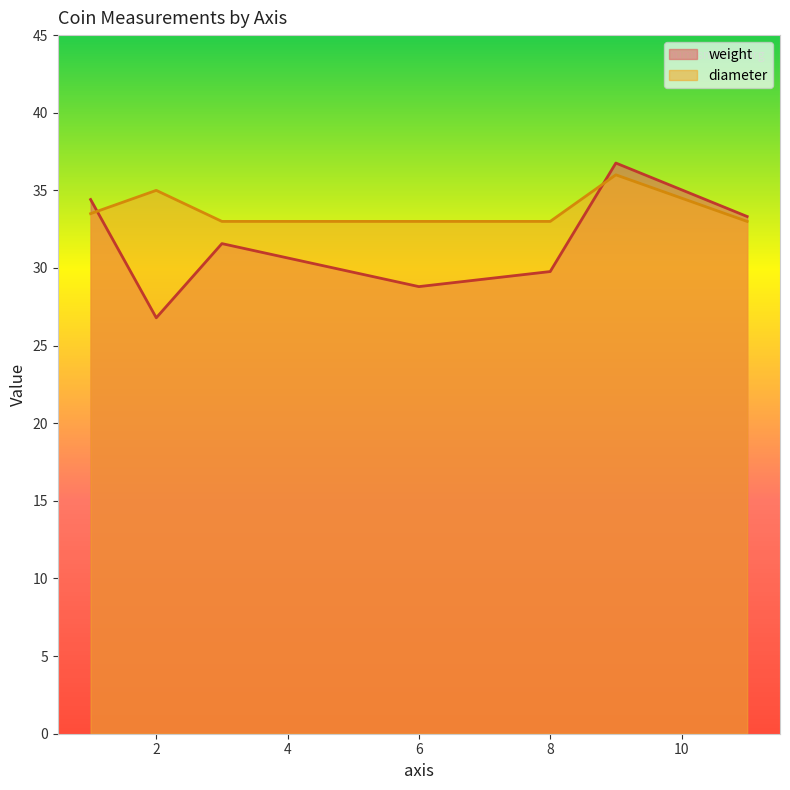

At which category does the chart reach its minimum across all series?

2